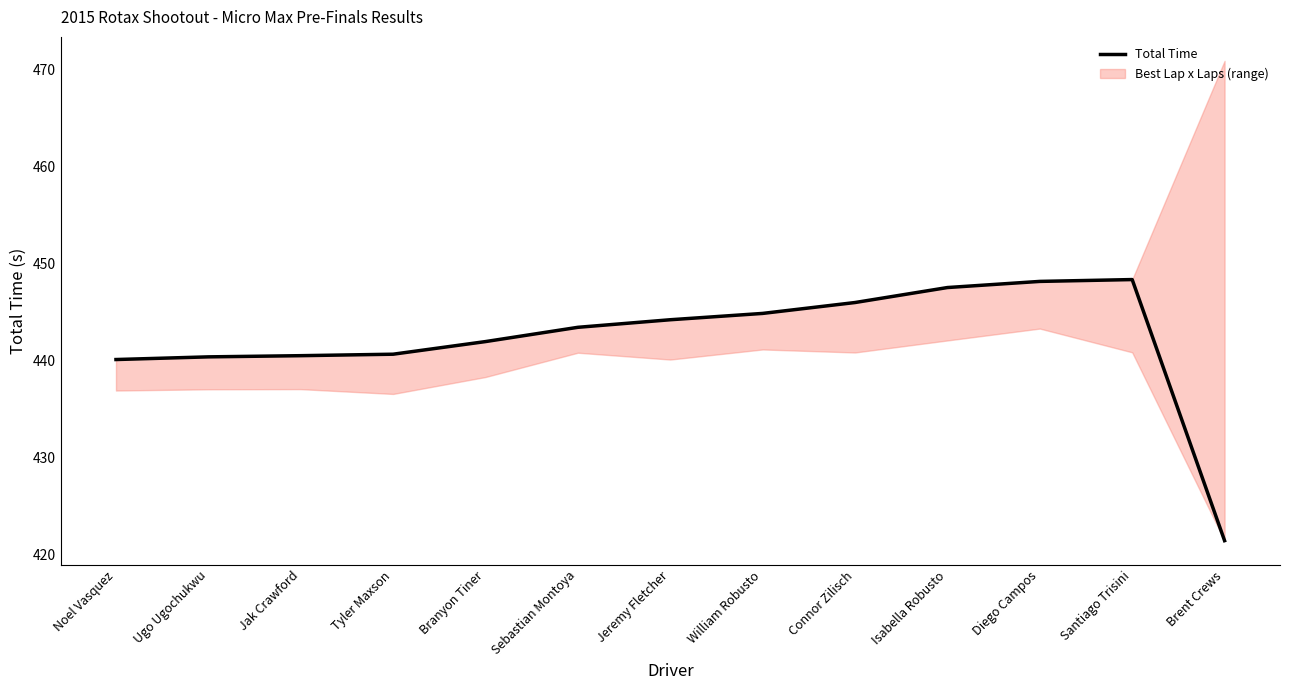

What position from the right is Noel Vasquez?

13